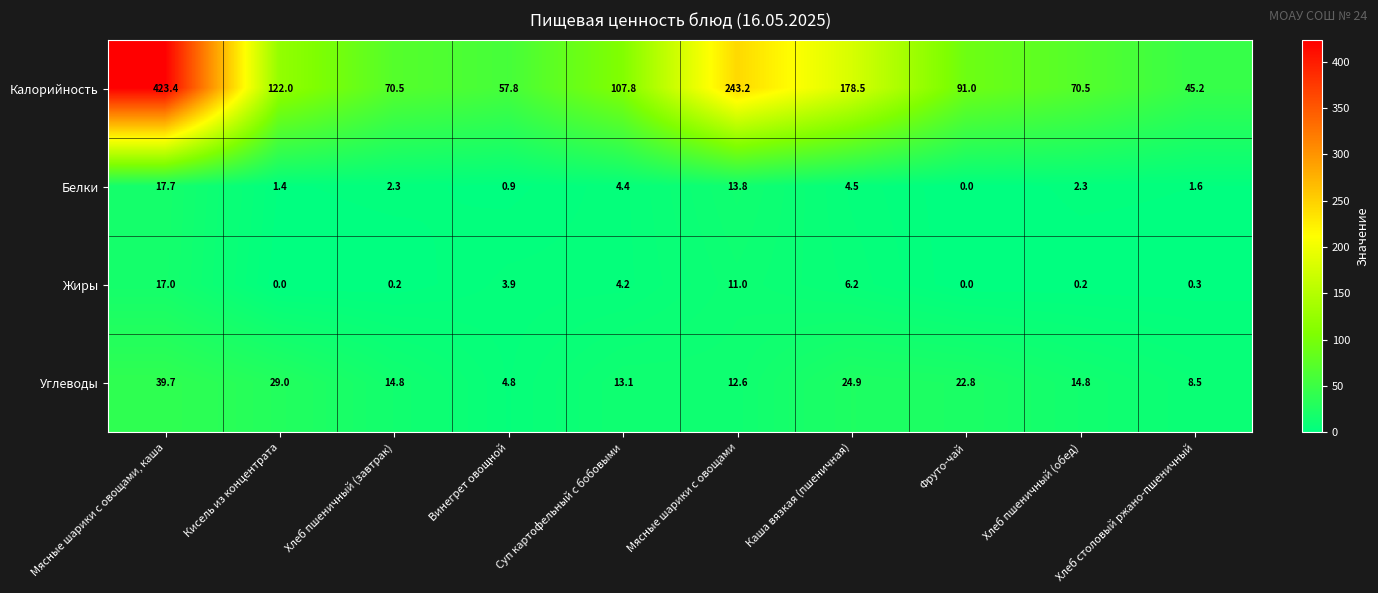

How many data points in Углеводы are less than 14?

4